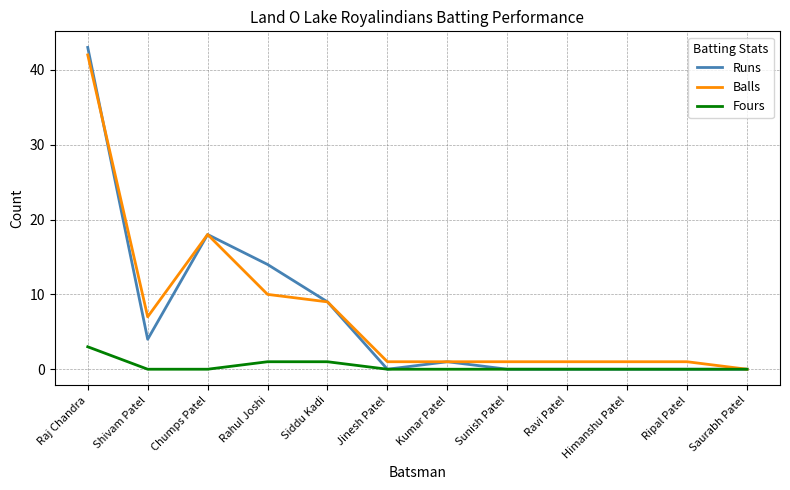

Is it true that Balls equals 1 at Kumar Patel?

True